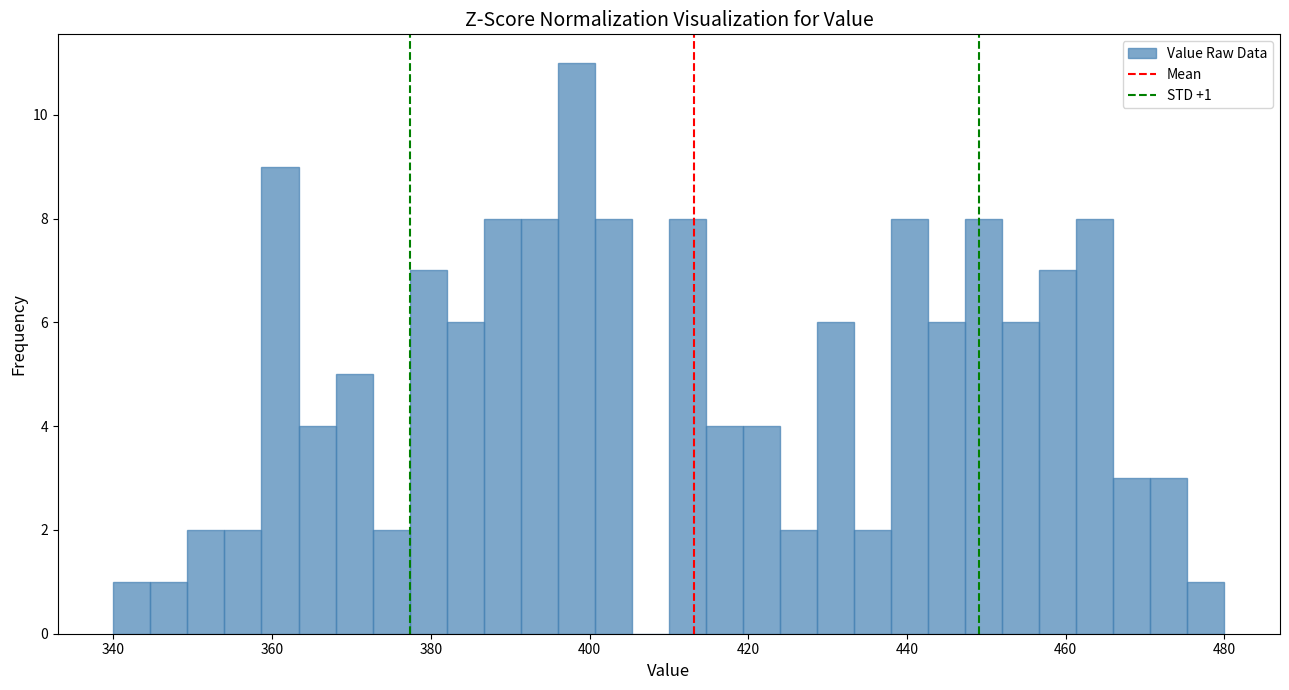

Read against the x-axis, roughly where is the centre of the tallest bar?

398